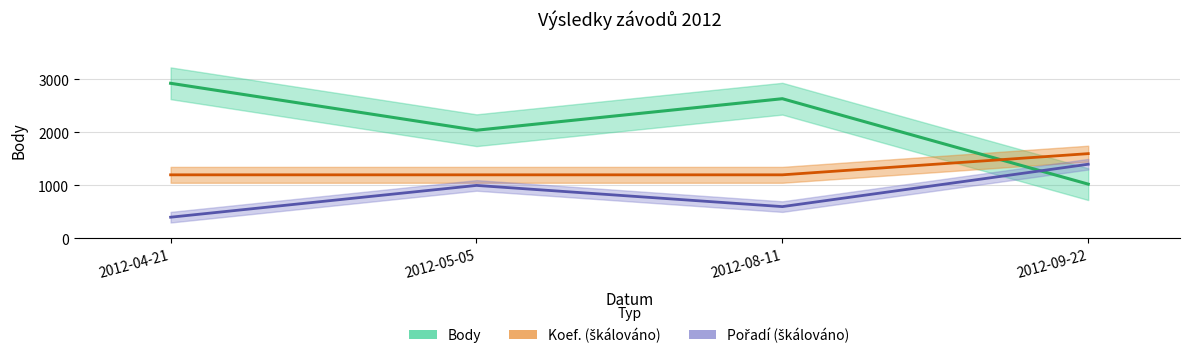

What are all the series names shown in the legend?

Body, Koef. (škálováno), Pořadí (škálováno)